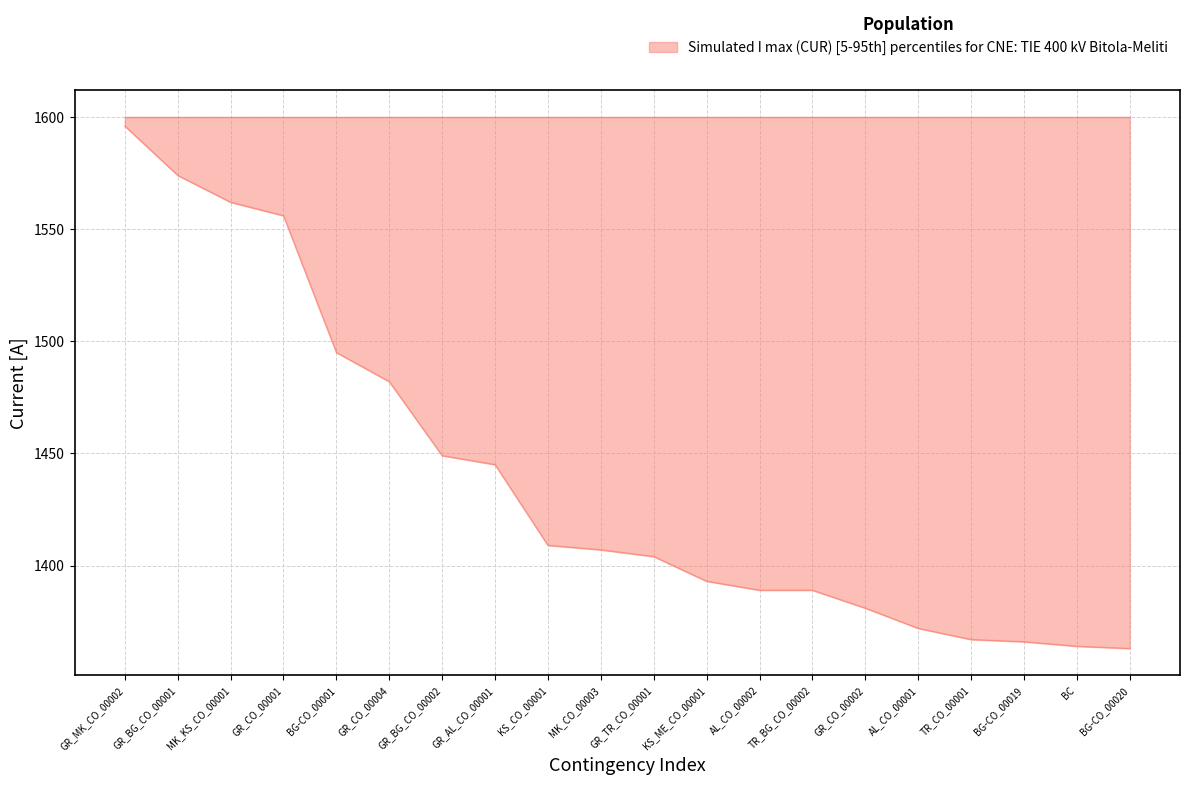

What is the change in value from BG-CO_00019 to BC?

-2